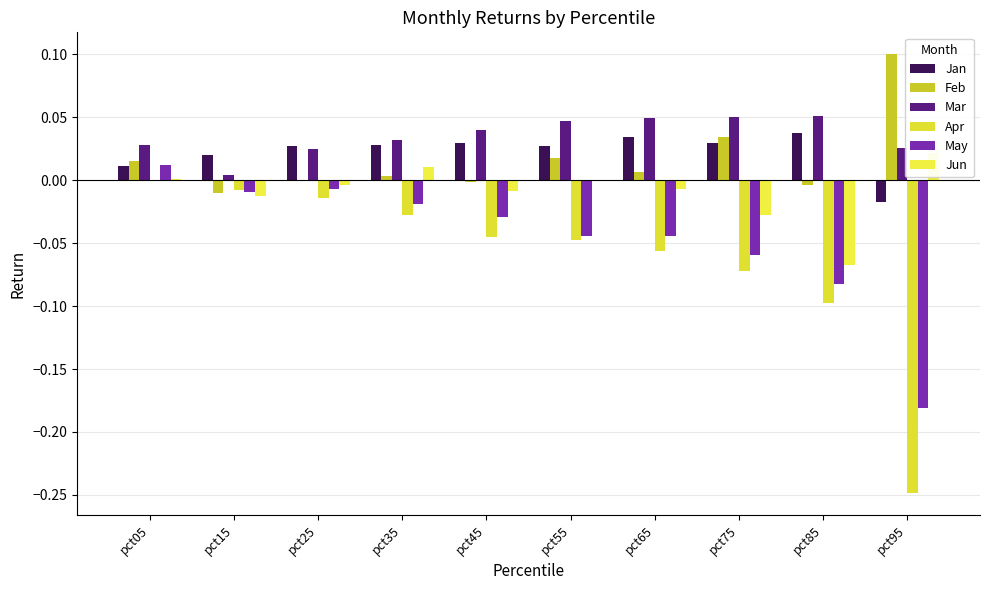

How many groups of bars are there?

10